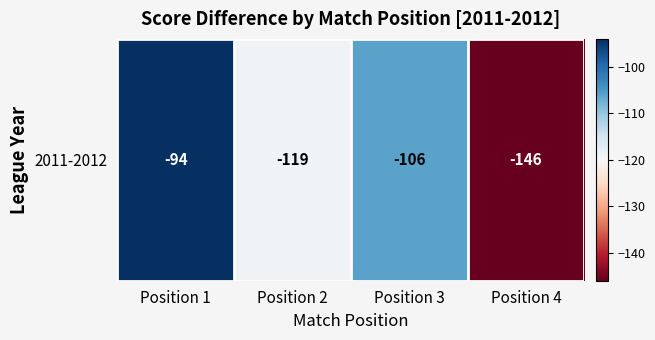

Reading right to left, transcribe all the data shown in this chart.

-146	-106	-119	-94